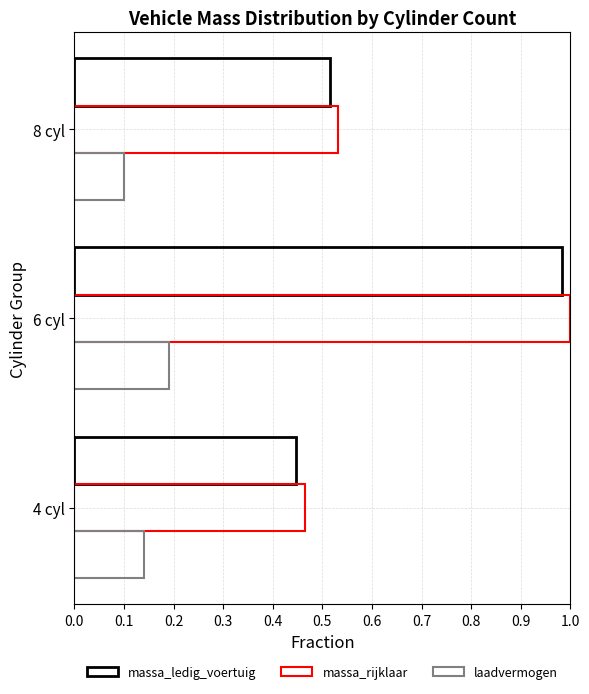

How many laadvermogen values are between 0 and 1?

3